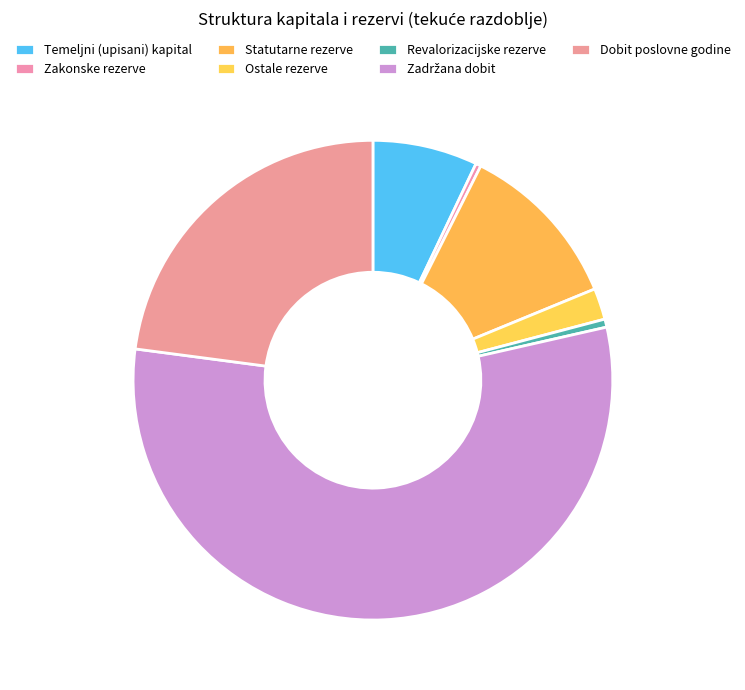

How many slices are in this pie chart?

7